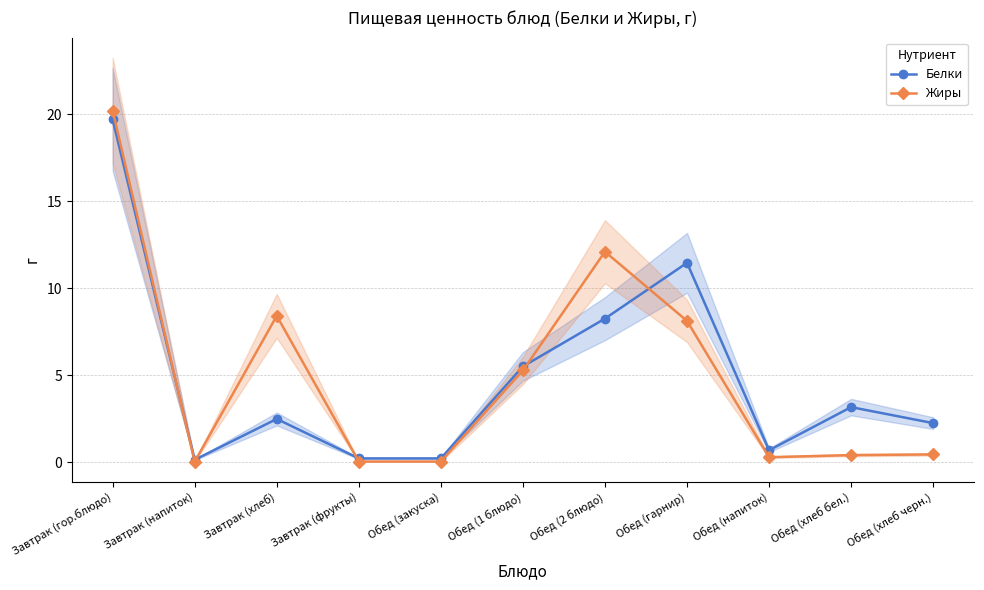

Is it true that Жиры equals 5.3 at Обед (1 блюдо)?

True